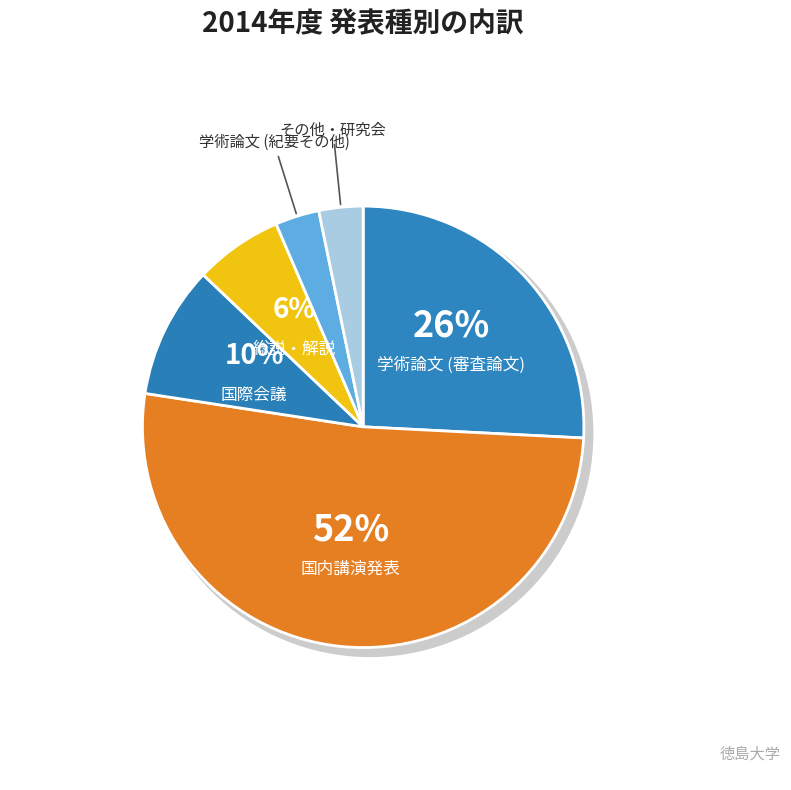

Is it true that その他・研究会 is 16% of the pie?

False